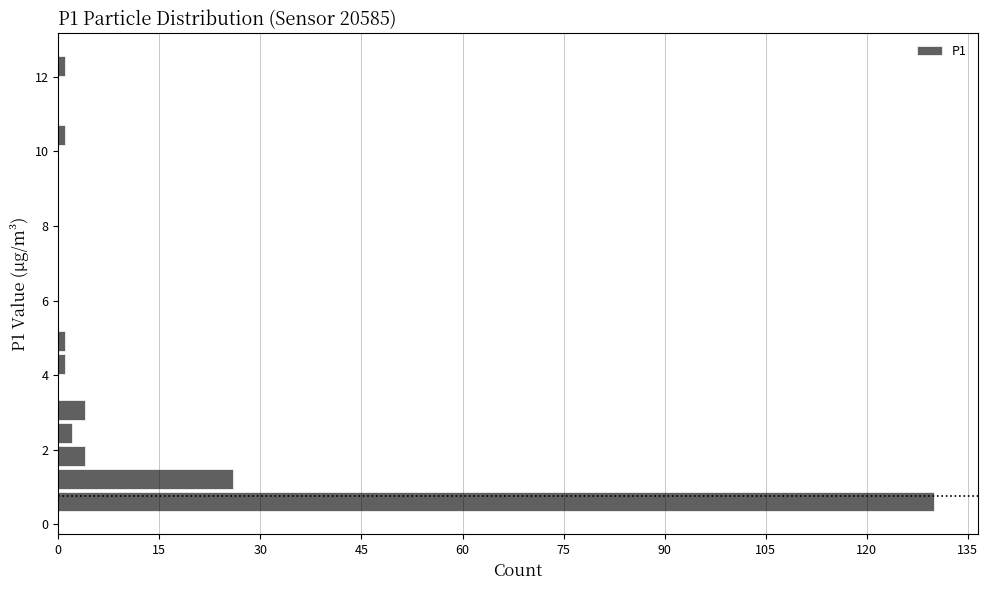

Around what value on the y-axis is the longest bar? Give the approximate position of its centre, as read against the axis.

0.6